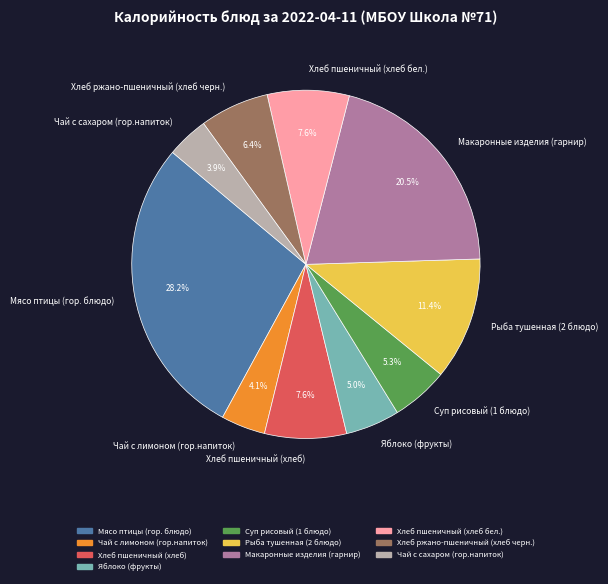

Approximately how many times larger is the value at Макаронные изделия (гарнир) compared to Суп рисовый (1 блюдо)?

3.9